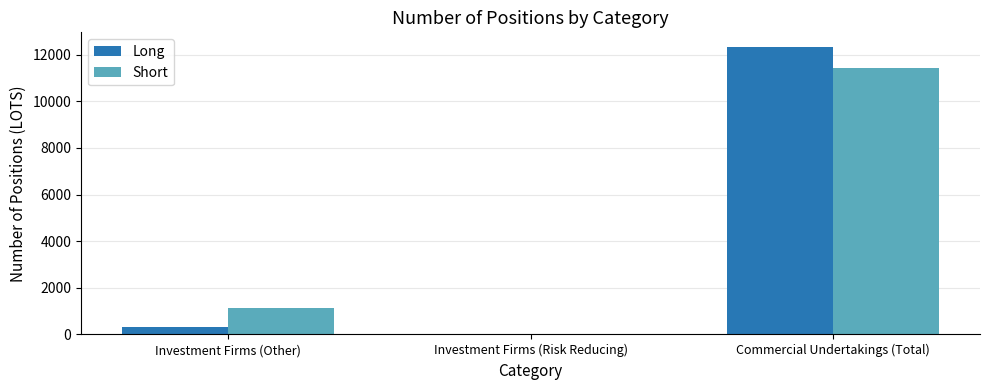

The value of Short at Investment Firms (Other) is 1890. True or false?

False